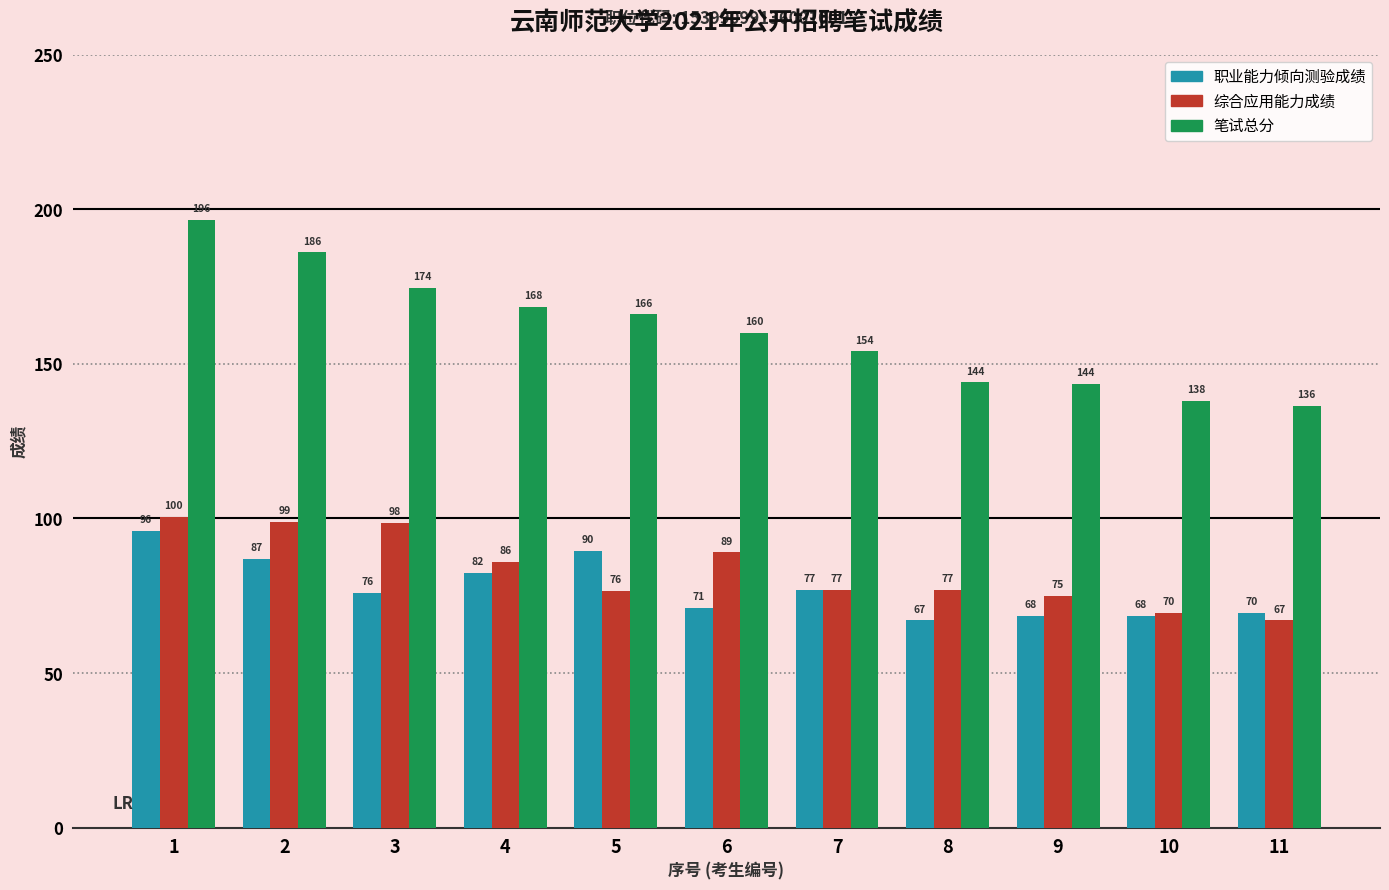

What is the average value of the 职业能力倾向测验成绩 series?

77.5